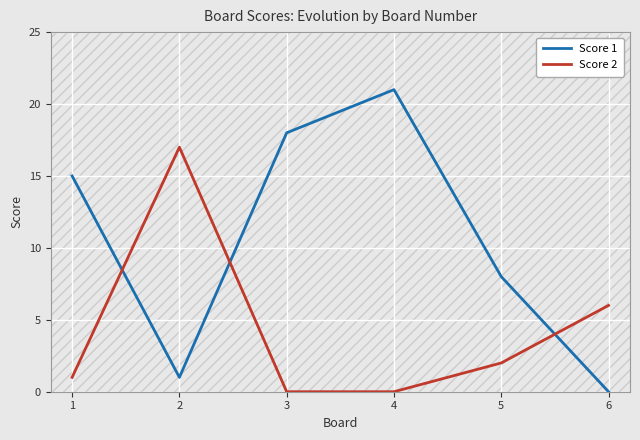

Which series ends up on top after the final intersection of Score 2 and Score 1?

Score 2